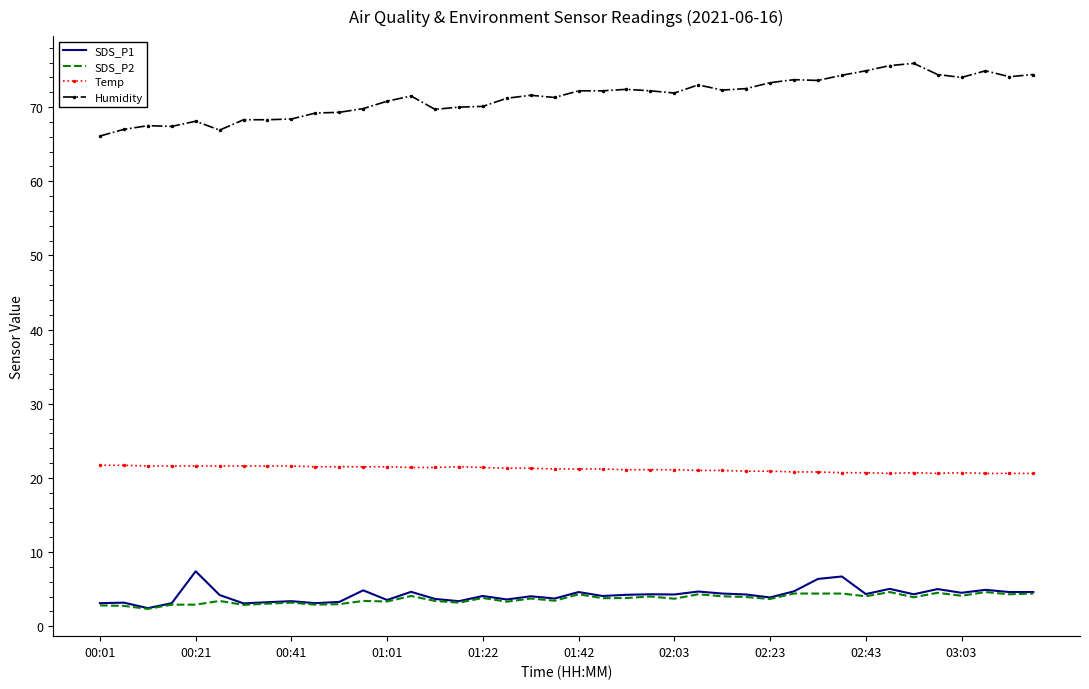

True or false: Temp and SDS_P2 cross at least once.

False